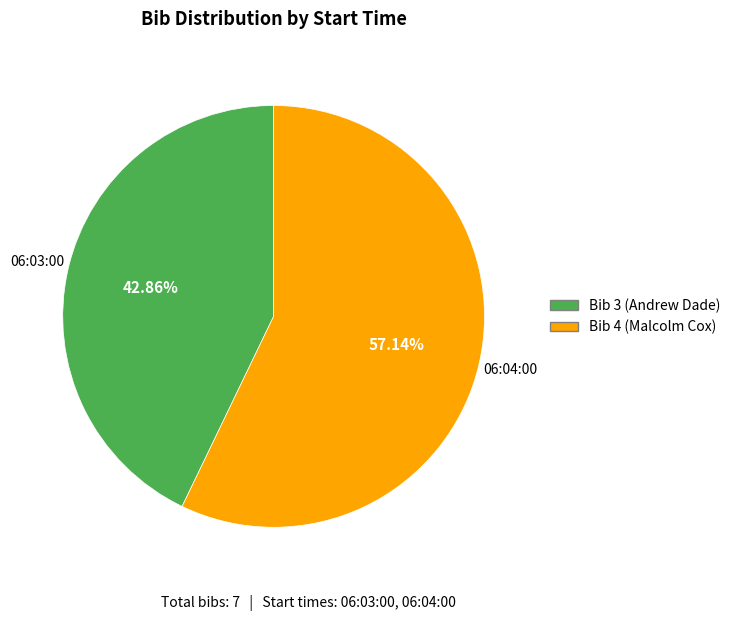

Which slice is the smallest?

Bib 3 (Andrew Dade)